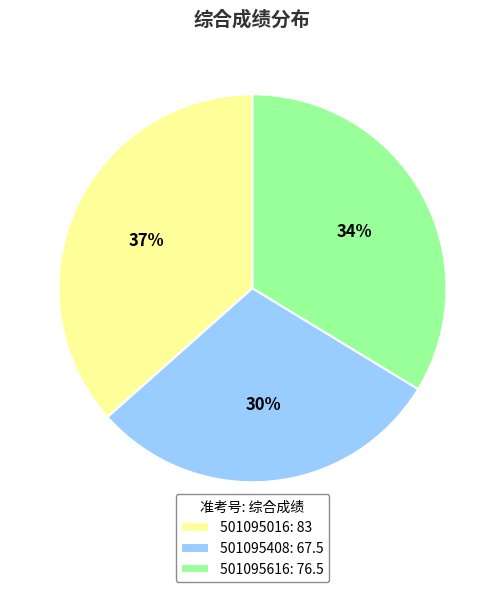

Is it true that 501095016 is 37% of the pie?

True